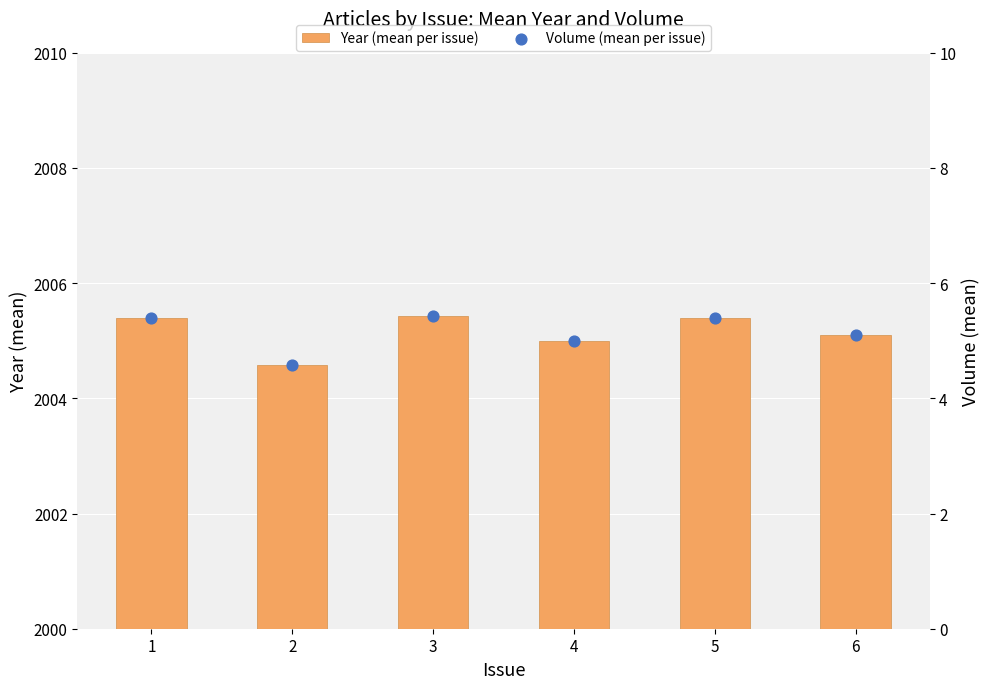

What are all the series names shown in the legend?

Year (mean per issue), Volume (mean per issue)